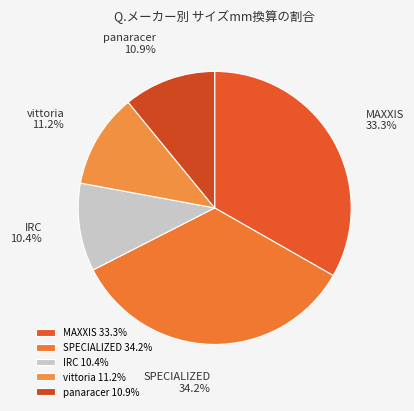

Combined, do IRC and vittoria account for over 50%?

No